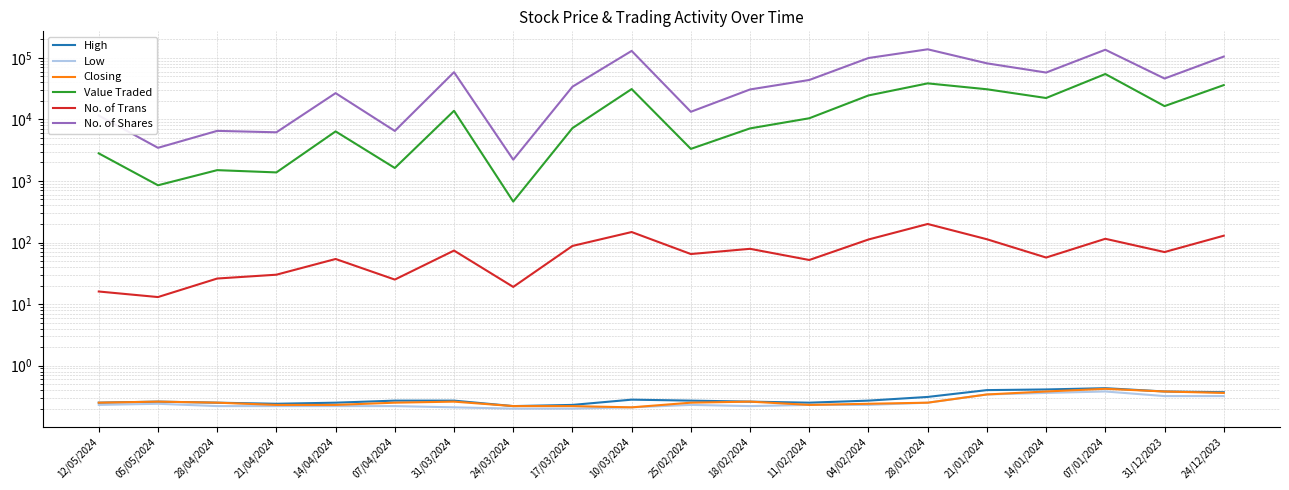

True or false: No. of Shares and Low cross at least once.

False